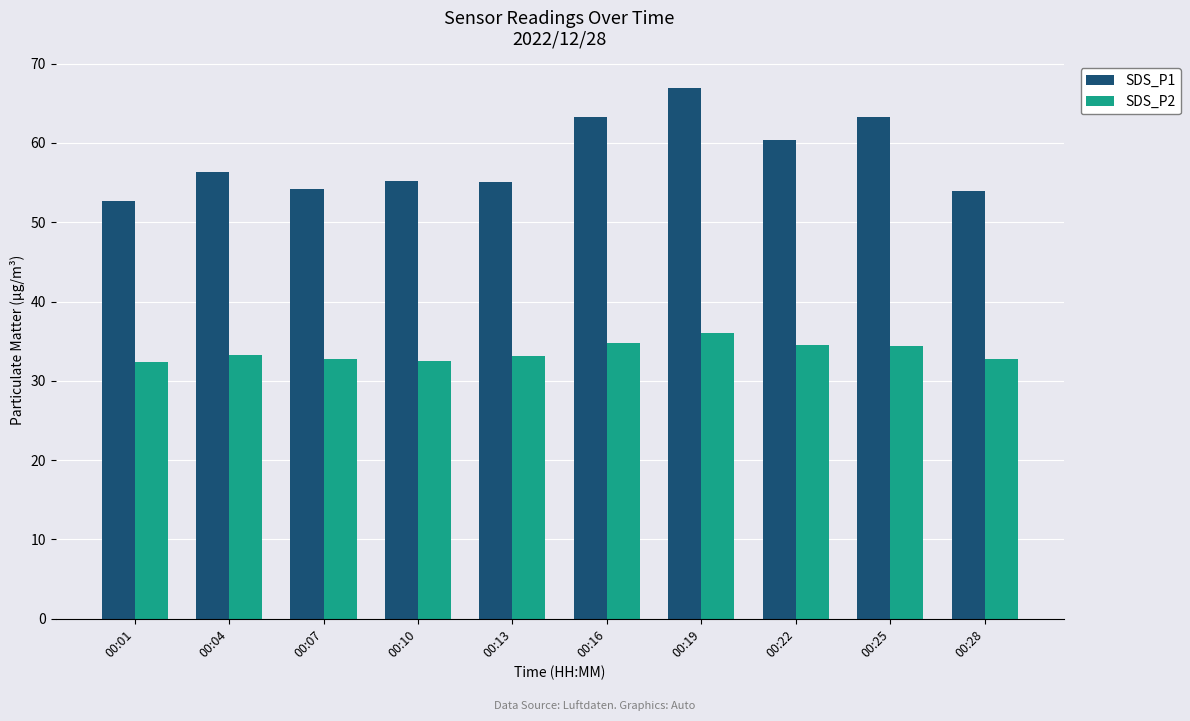

What is the maximum value for SDS_P2?

36.0